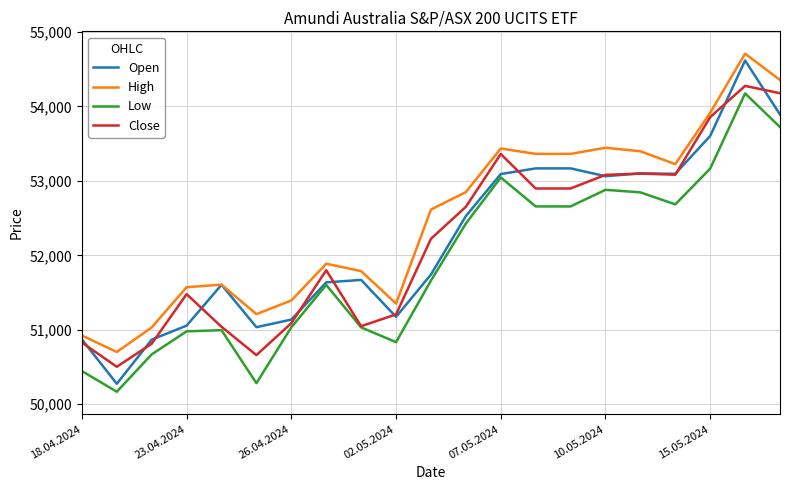

True or false: Low and High intersect in this chart.

False